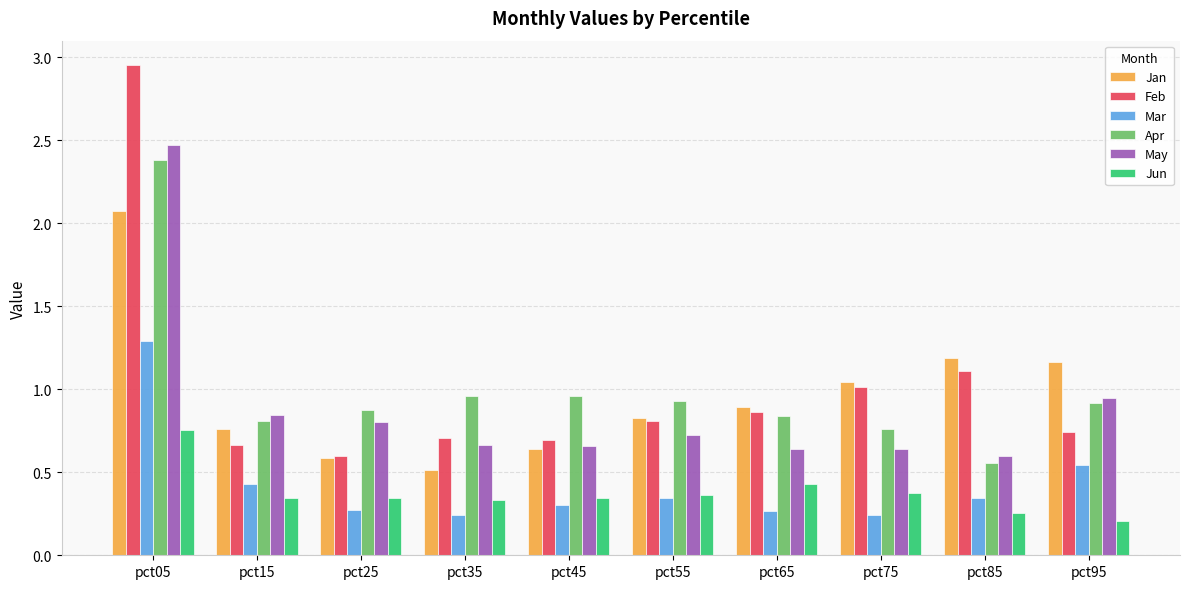

The value of Apr at pct25 is 0.9. True or false?

True